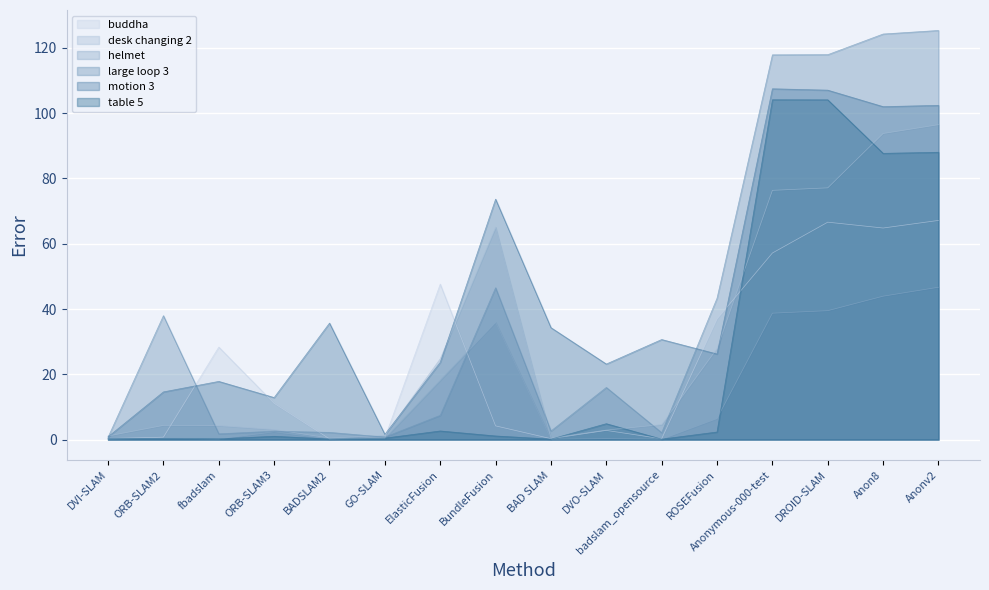

Which series ends up on top after the final intersection of buddha and table 5?

table 5